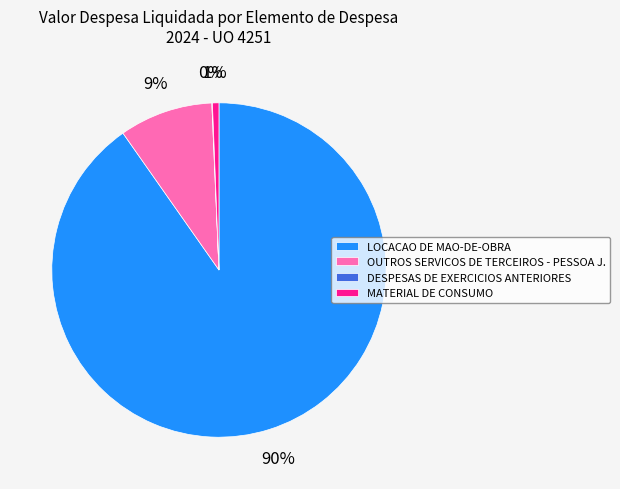

To the nearest percent, what is the average slice percentage?

25%